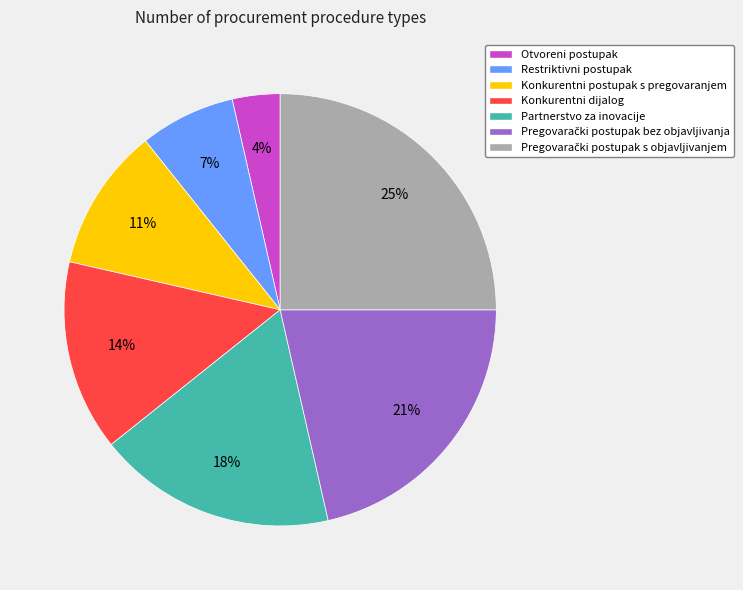

What is the ratio of the value at Konkurentni dijalog to the value at Partnerstvo za inovacije?

0.8